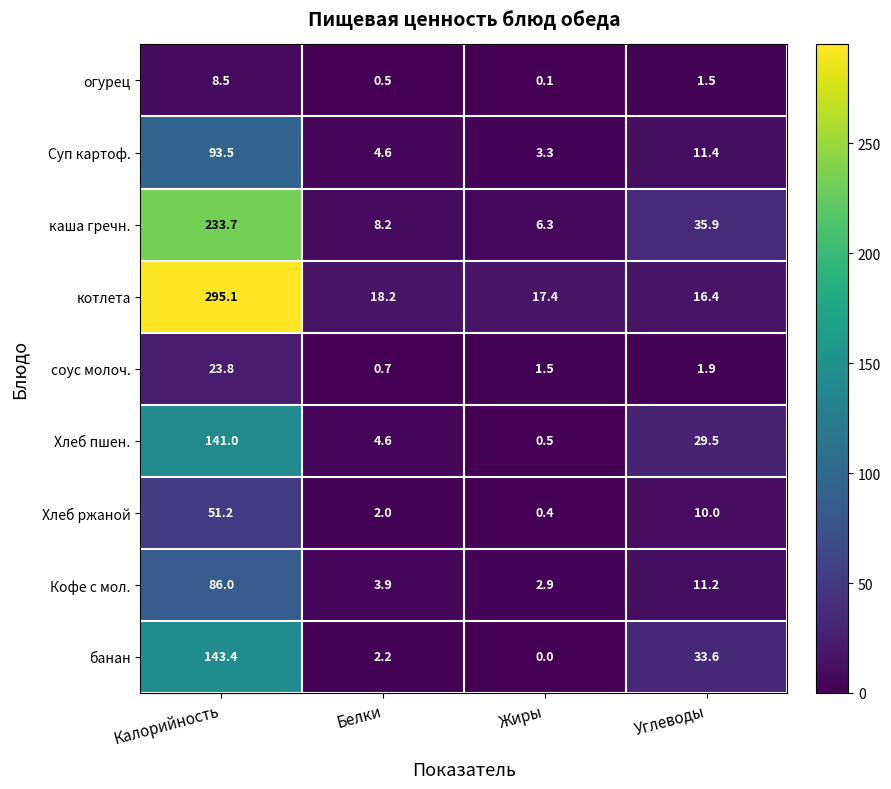

At which category is the sum across all series the highest?

Калорийность